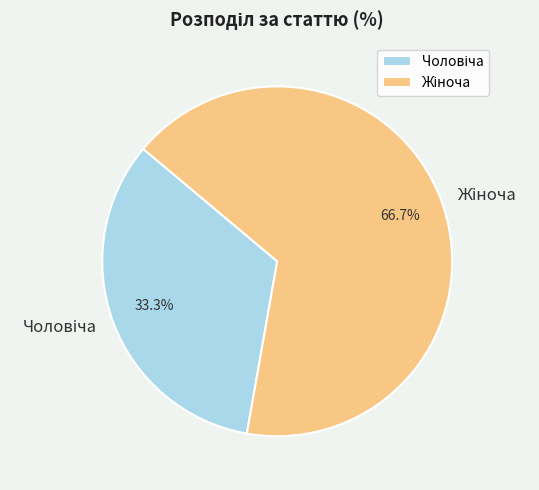

Is there any slice that represents more than half of the pie?

Yes